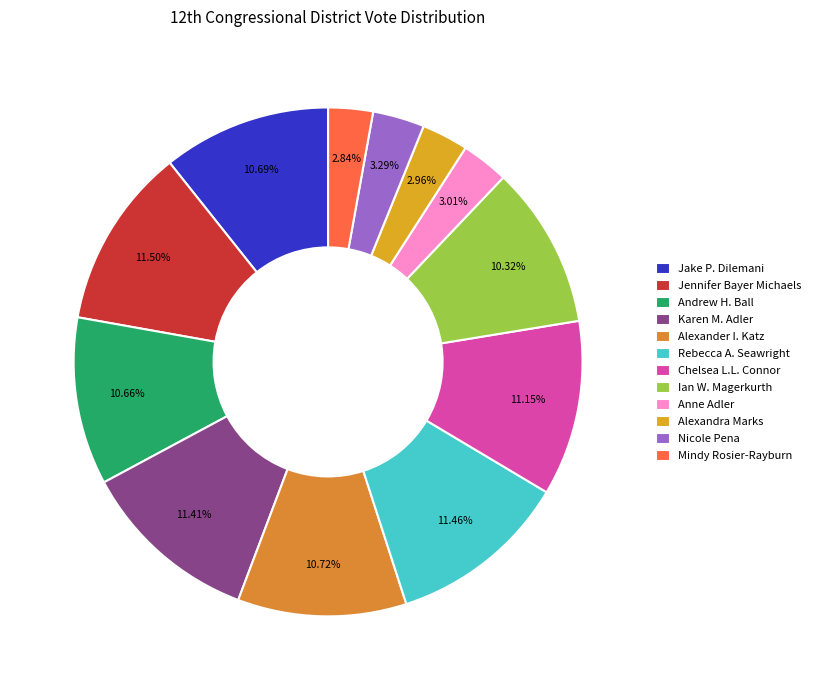

What percentage do Nicole Pena and Anne Adler together represent?

6.3%